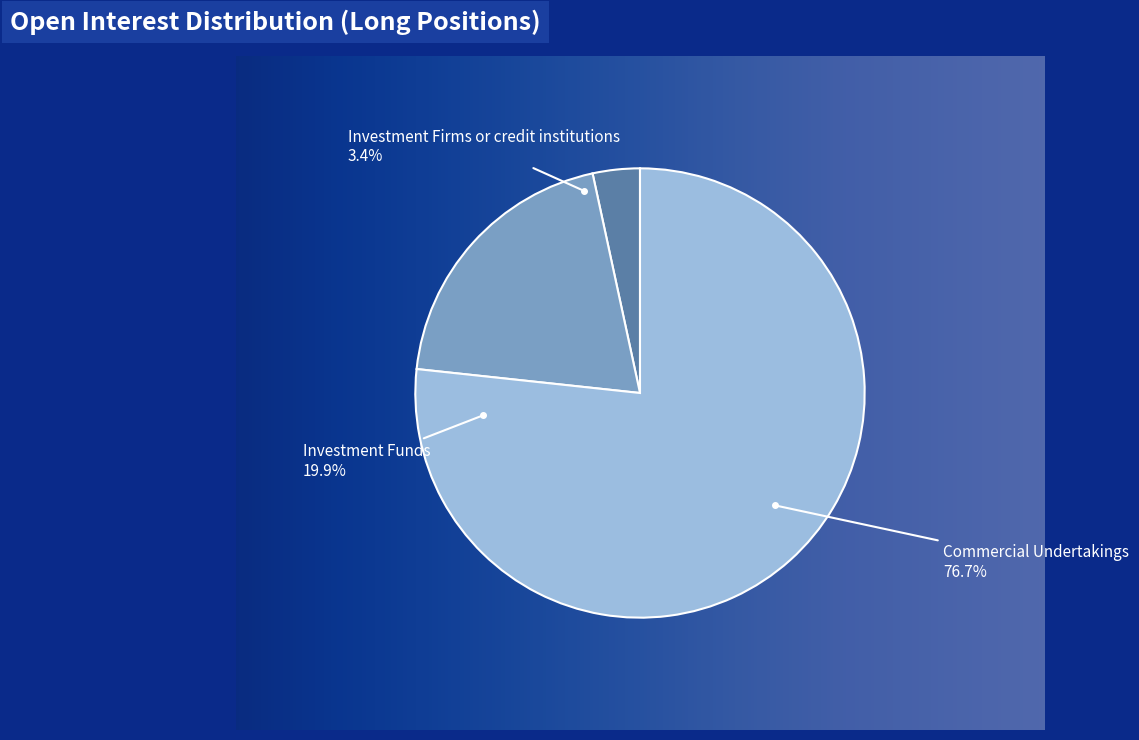

Which category has the biggest portion of the pie?

Commercial Undertakings